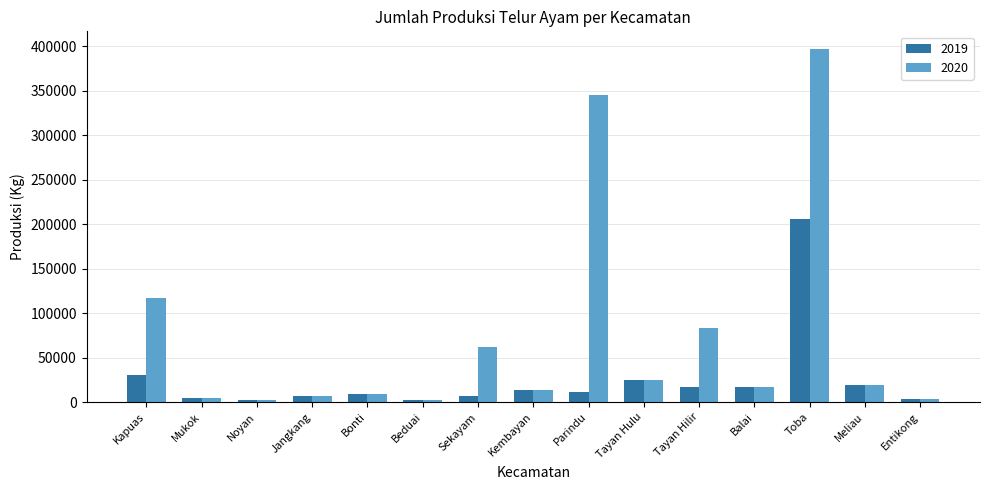

True or false: 2020 has a value of 132612.4 at Tayan Hilir.

False